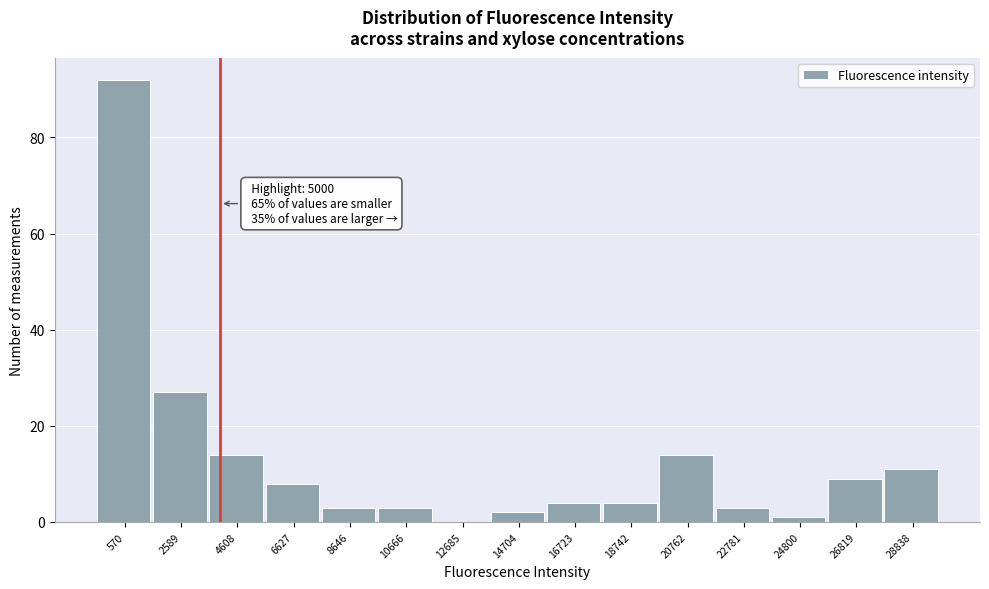

Reading left to right, extract all data points from this chart.

570=92	2589=27	4608=14	6627=8	8646=3	10666=3	12685=0	14704=2	16723=4	18742=4	20762=14	22781=3	24800=1	26819=9	28838=11